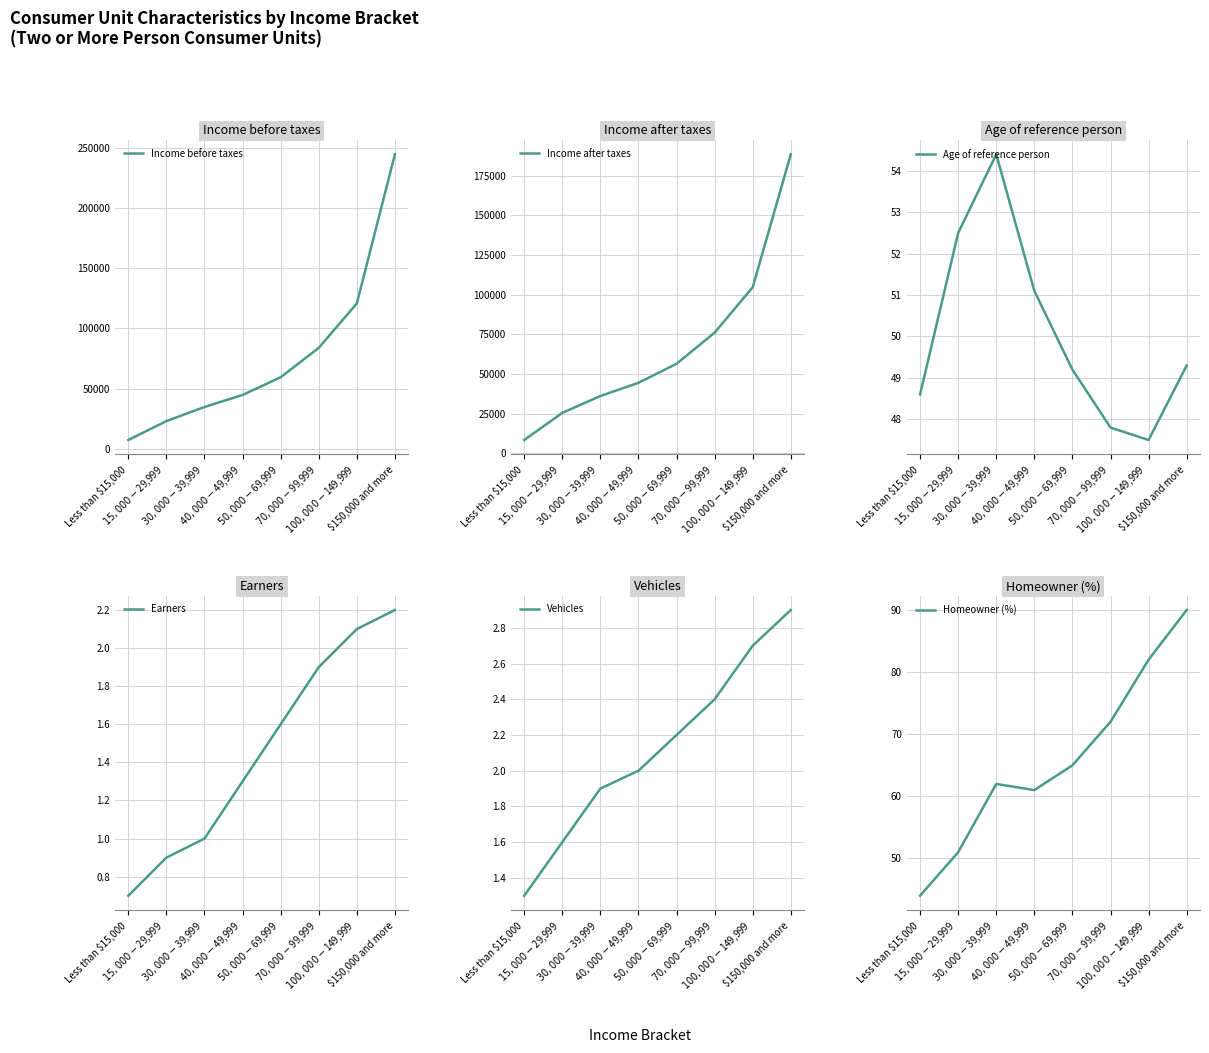

What is the difference between the maximum and second lowest values in the Earners series?

1.3